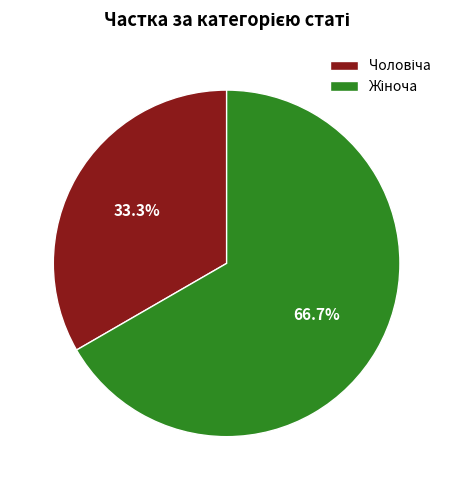

Is there a majority slice in this chart?

Yes